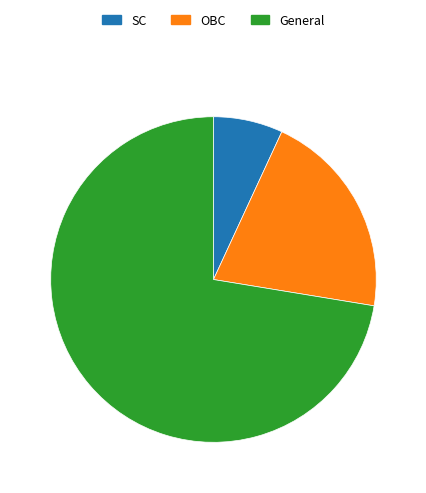

Is it true that General is 59% of the pie?

False